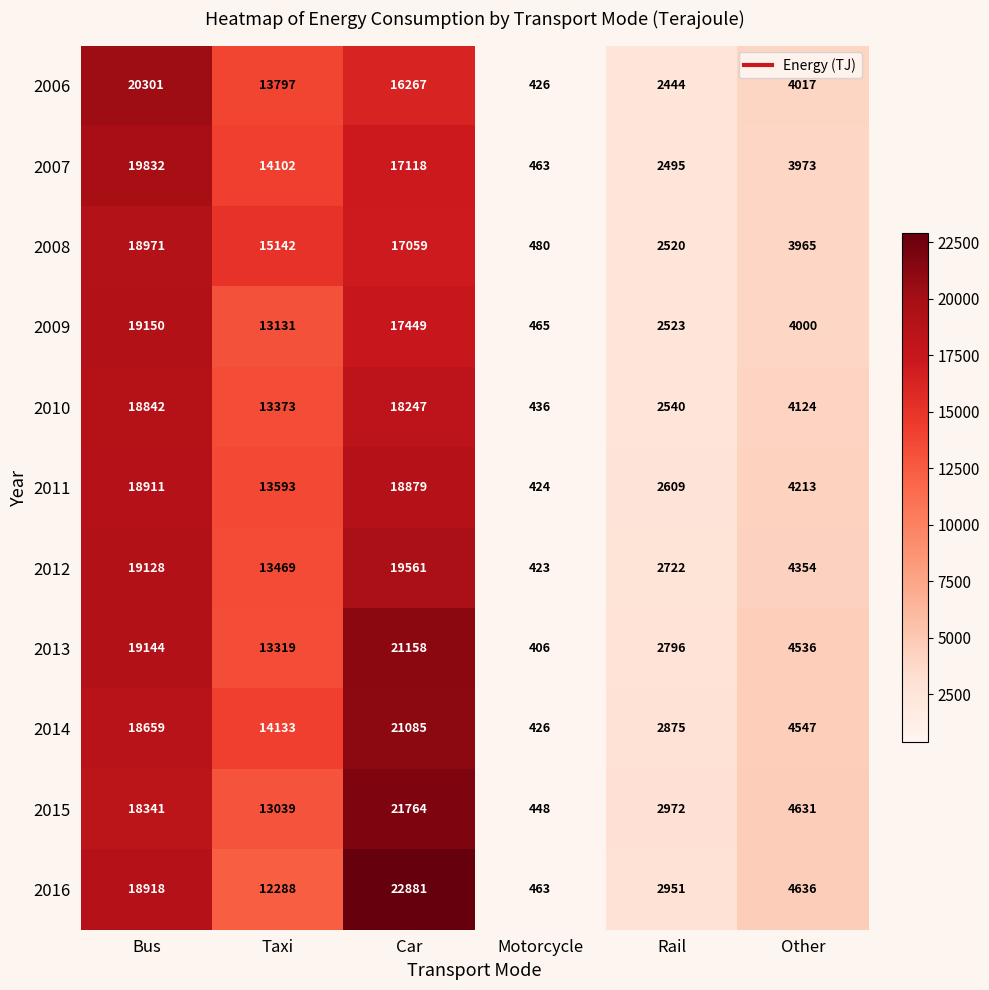

At which category is the sum across all series the highest?

Car